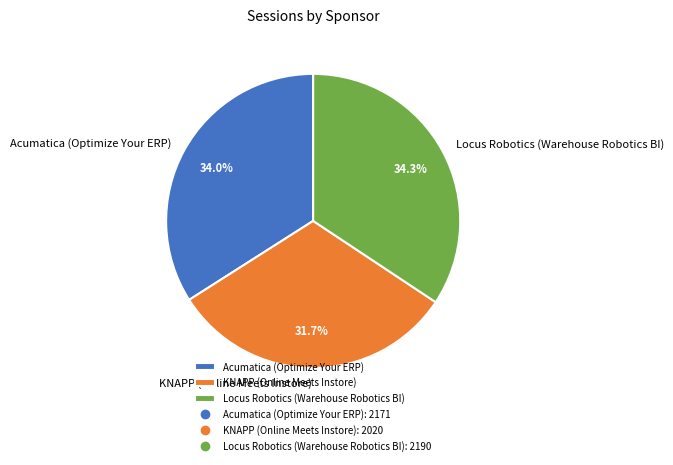

The Acumatica (Optimize Your ERP) slice represents 19% of the pie. True or false?

False